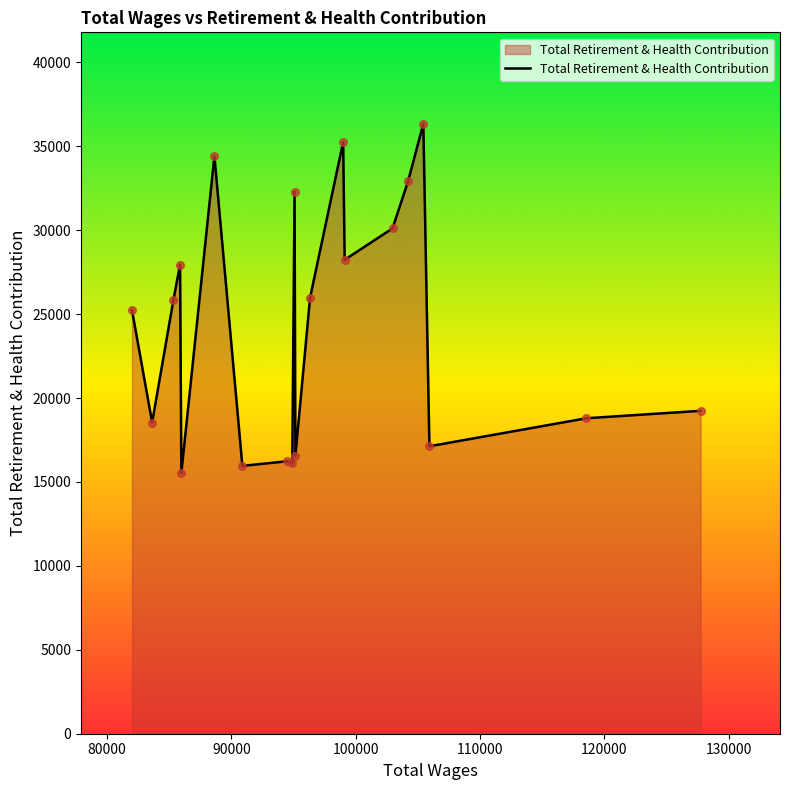

What is the minimum value shown in the chart?

15554